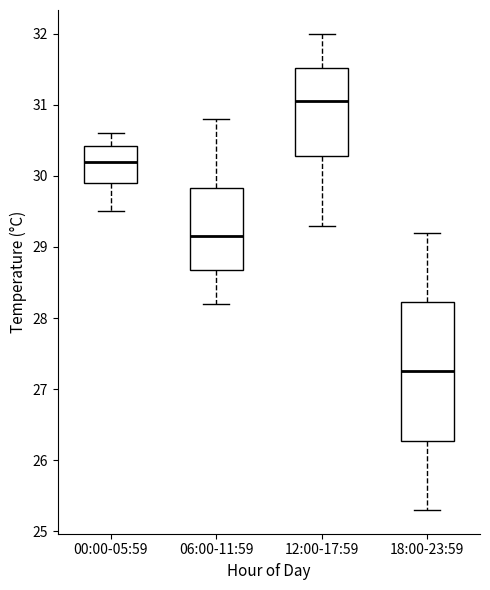

Which box has the lowest median line?

18:00-23:59